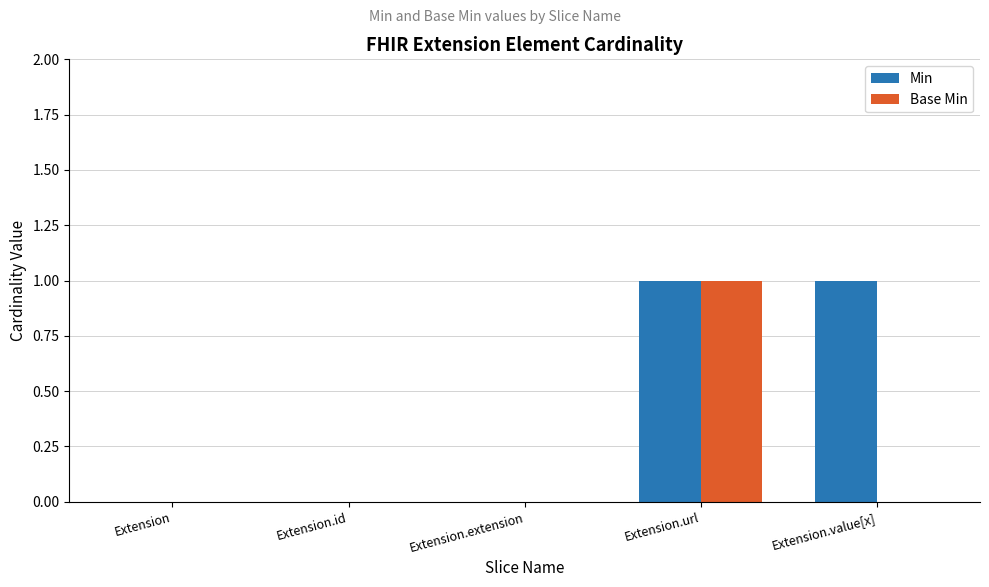

How many series are shown in this chart?

2